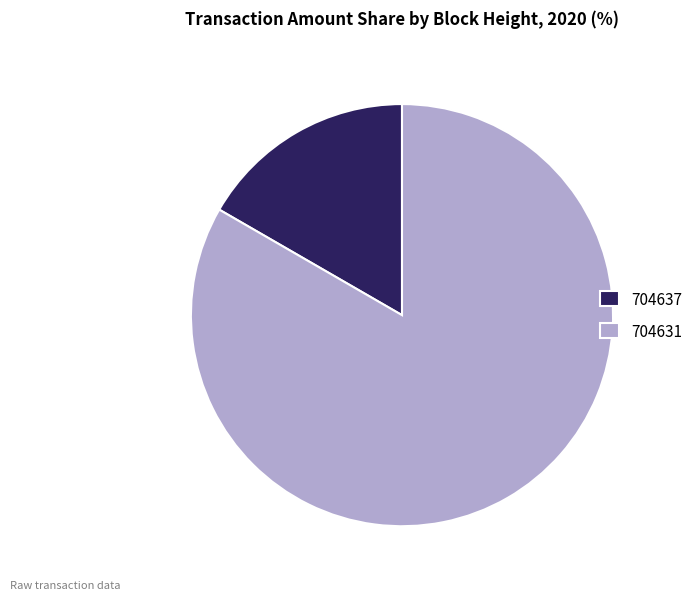

Which category has the biggest portion of the pie?

704631